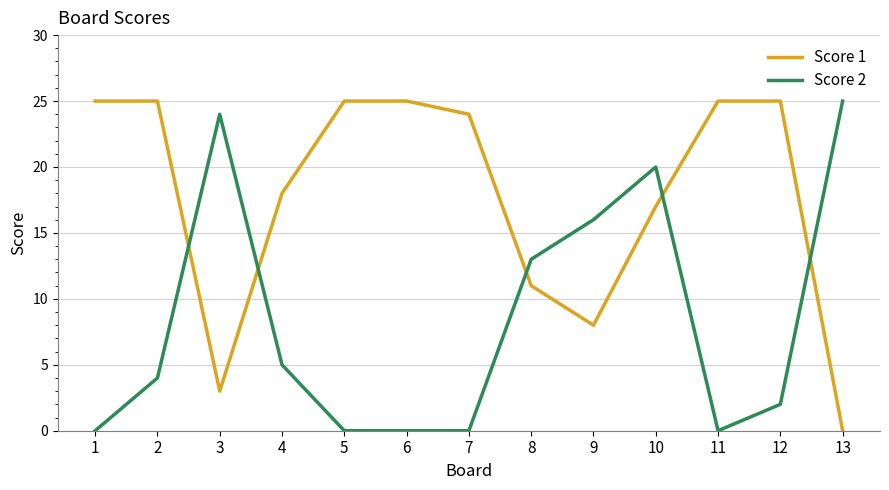

Between 3 and 10, which series saw the biggest shift?

Score 1